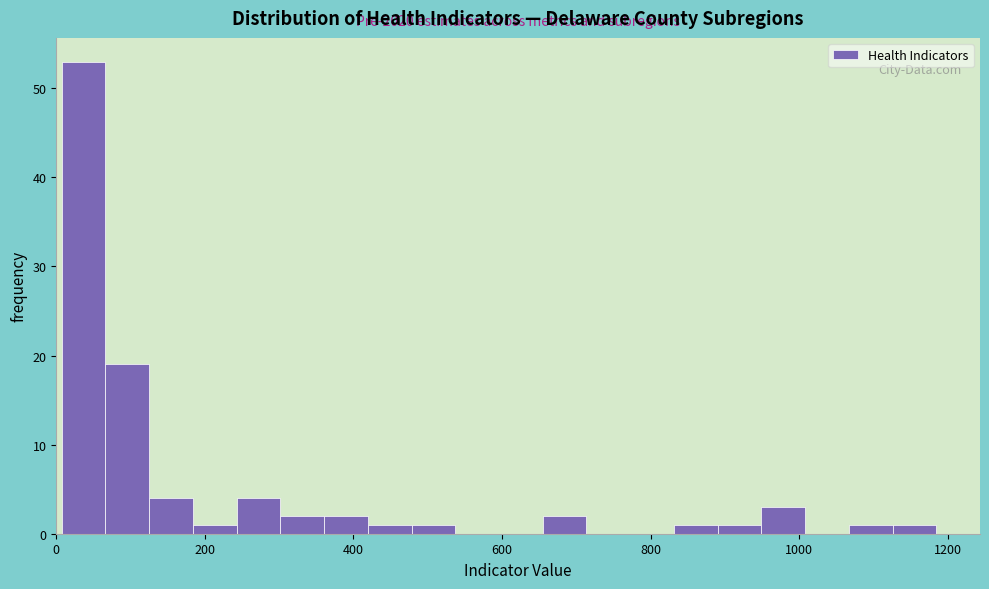

Around what value on the x-axis is the tallest bar? Give the approximate position of its centre, as read against the axis.

40